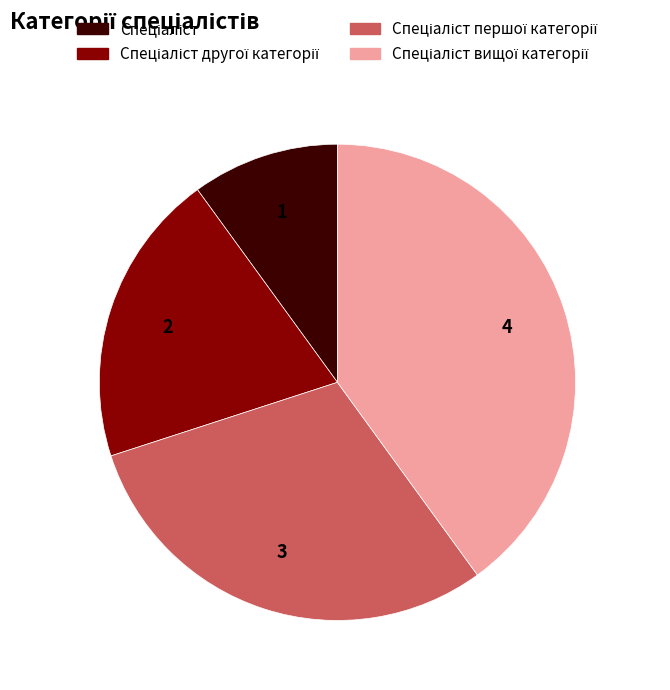

Is there any slice that represents more than half of the pie?

No